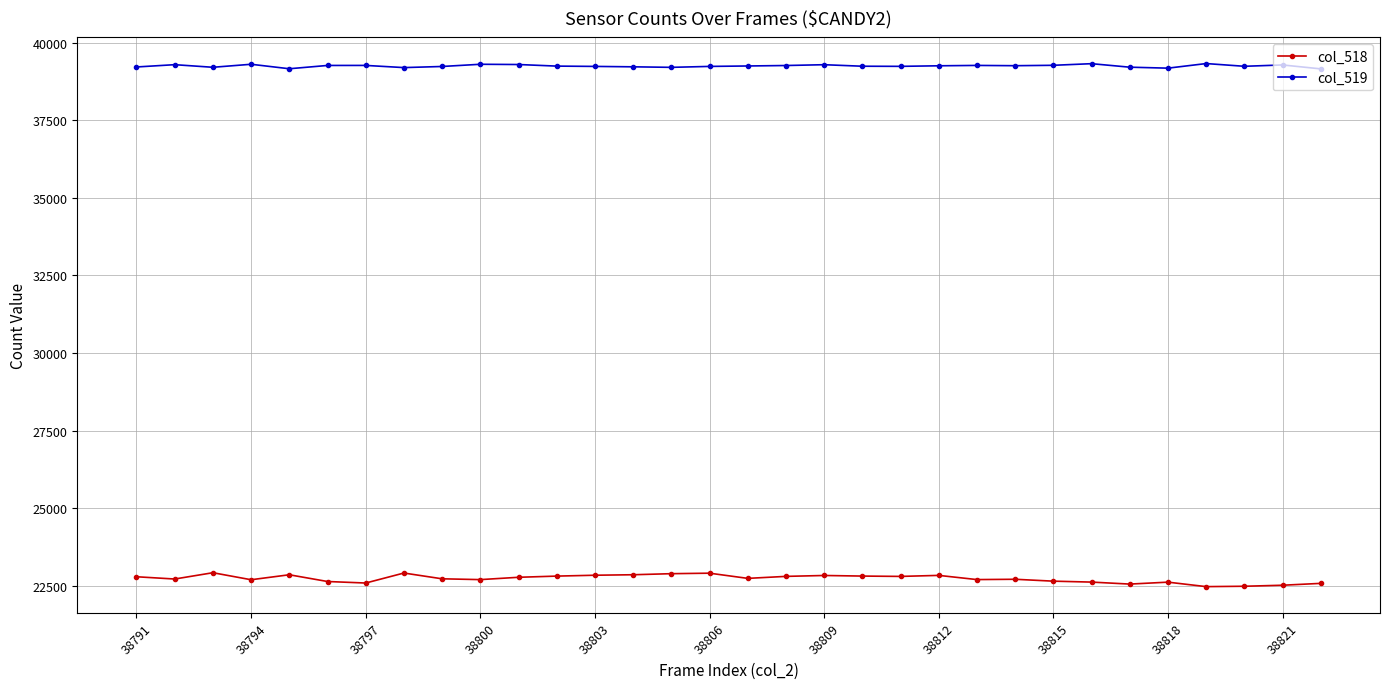

What is the value of the col_518 point at the 5th from the left?

22856